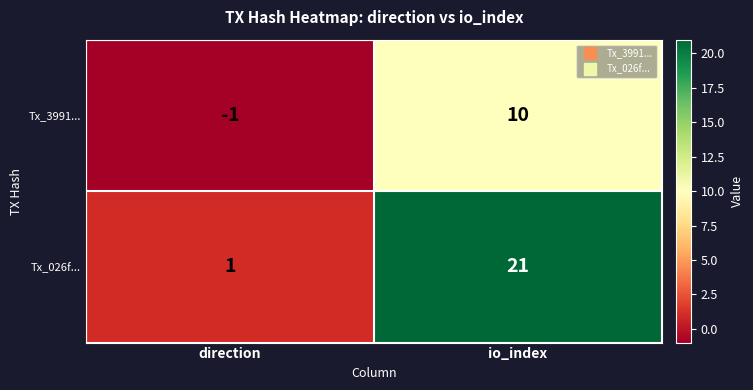

Rank the series by their average value, from lowest to highest.

Tx_3991..., Tx_026f...